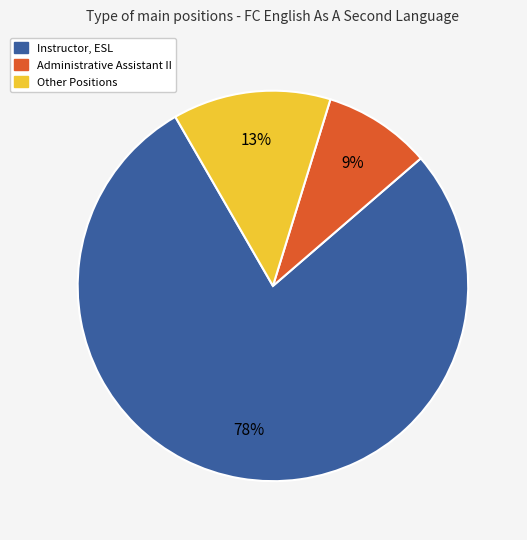

Is there any slice that represents more than half of the pie?

Yes